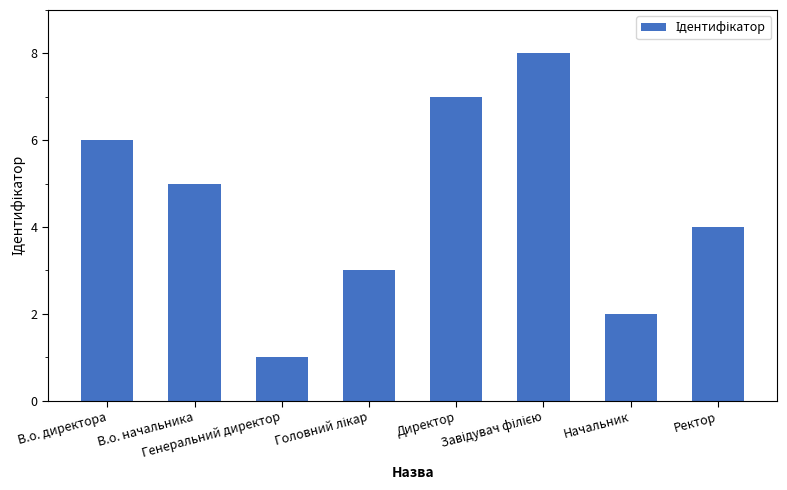

What is the greatest value displayed?

8